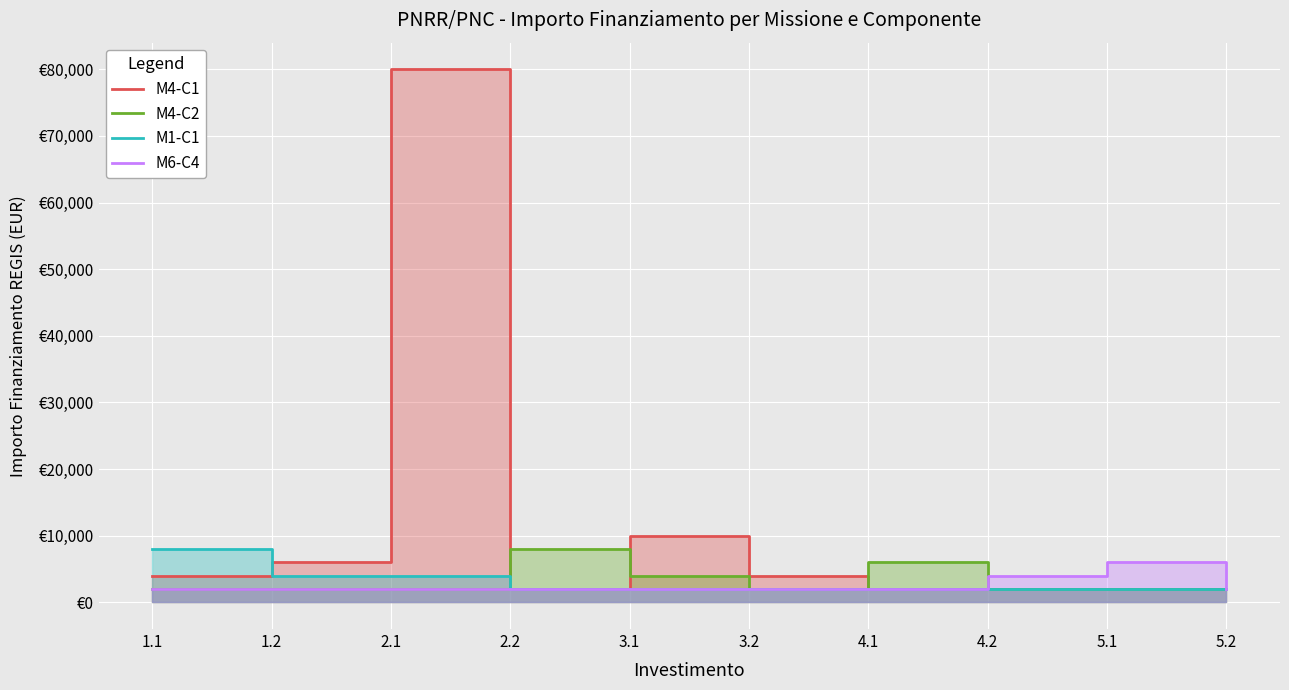

What are all the series names shown in the legend?

M4-C1, M4-C2, M1-C1, M6-C4